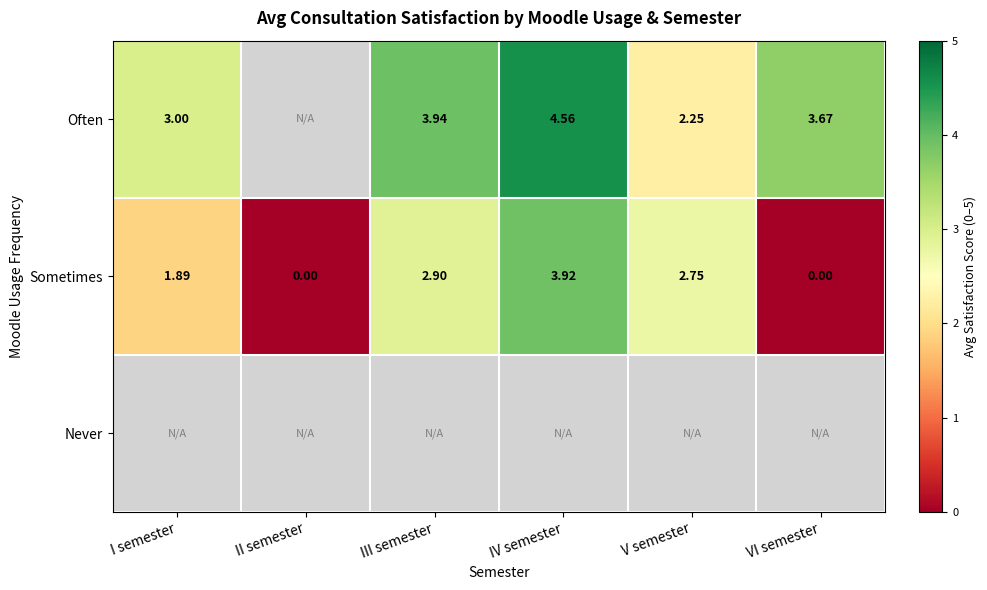

At which label does Sometimes first exceed 2?

III semester